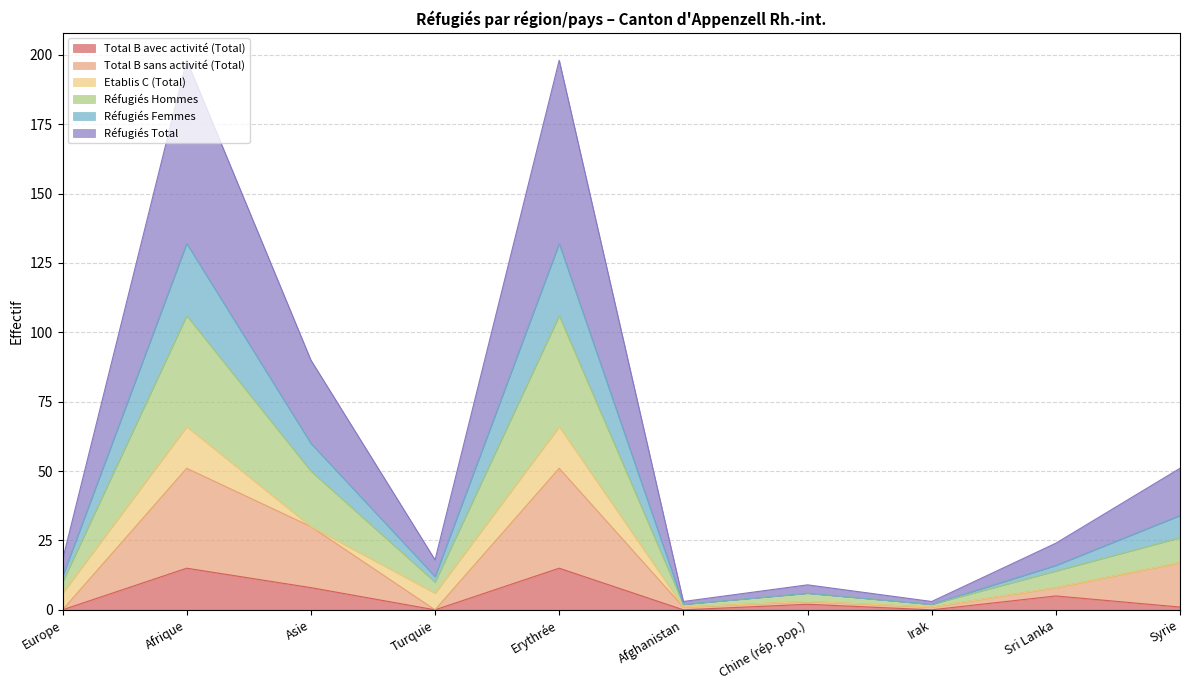

Is it true that Total B avec activité (Total) equals 9 at Afghanistan?

False